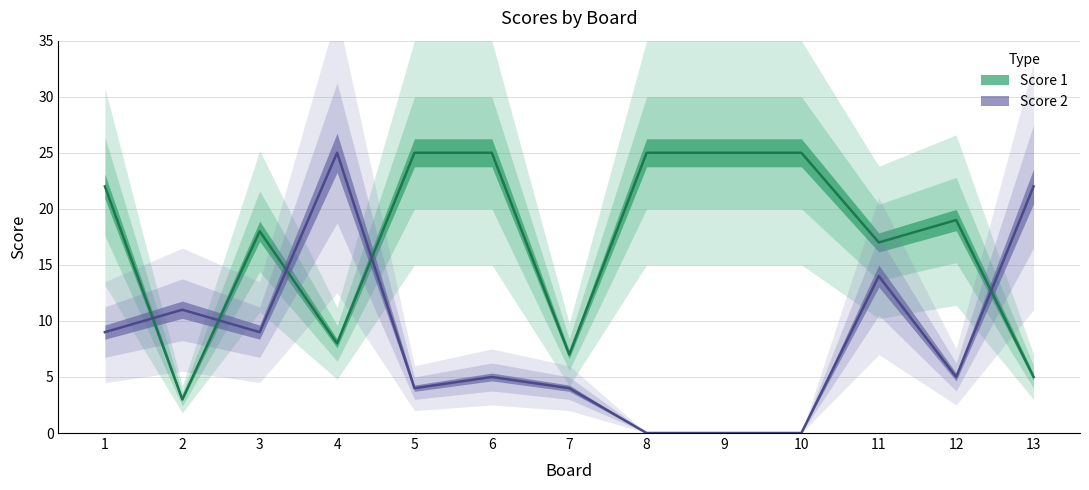

What is the total value across all series at 7?

11